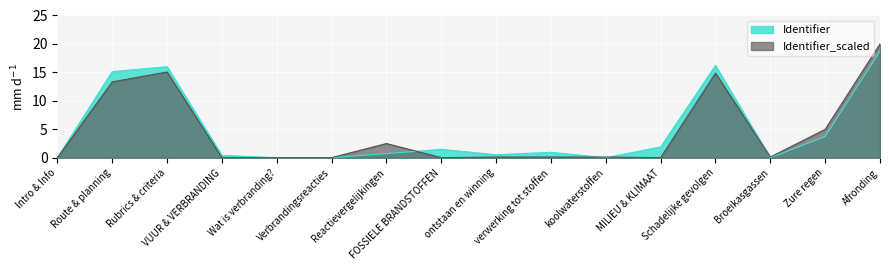

The value of Identifier_scaled at MILIEU & KLIMAAT is 2.9. True or false?

False